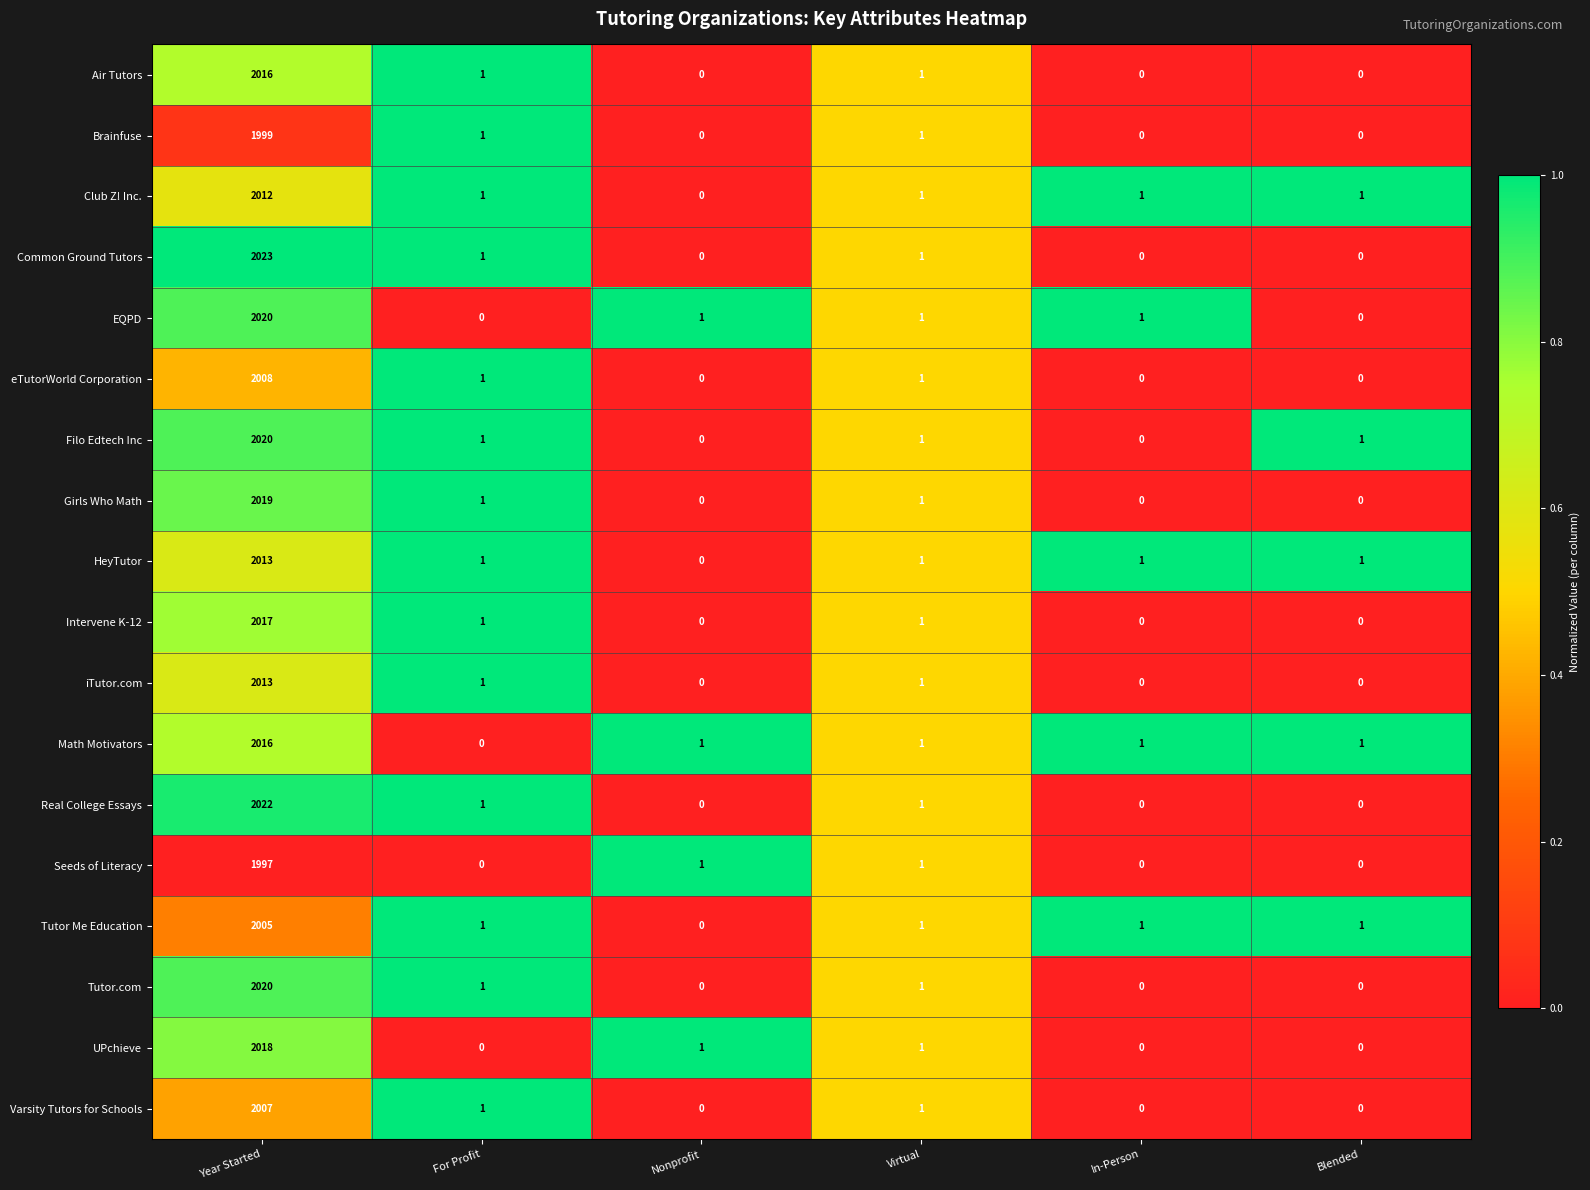

True or false: UPchieve has a value of 1 at Virtual.

True